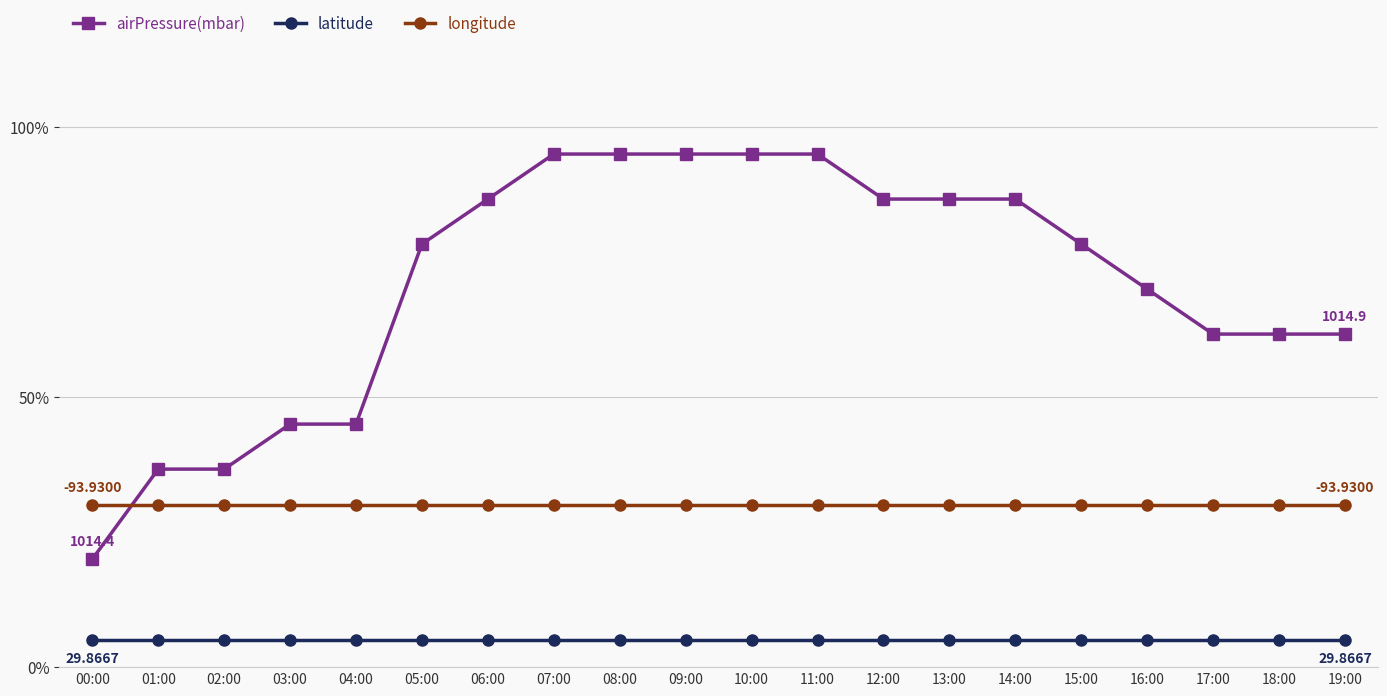

True or false: airPressure(mbar) has a value of 129.4 at 12:00.

False